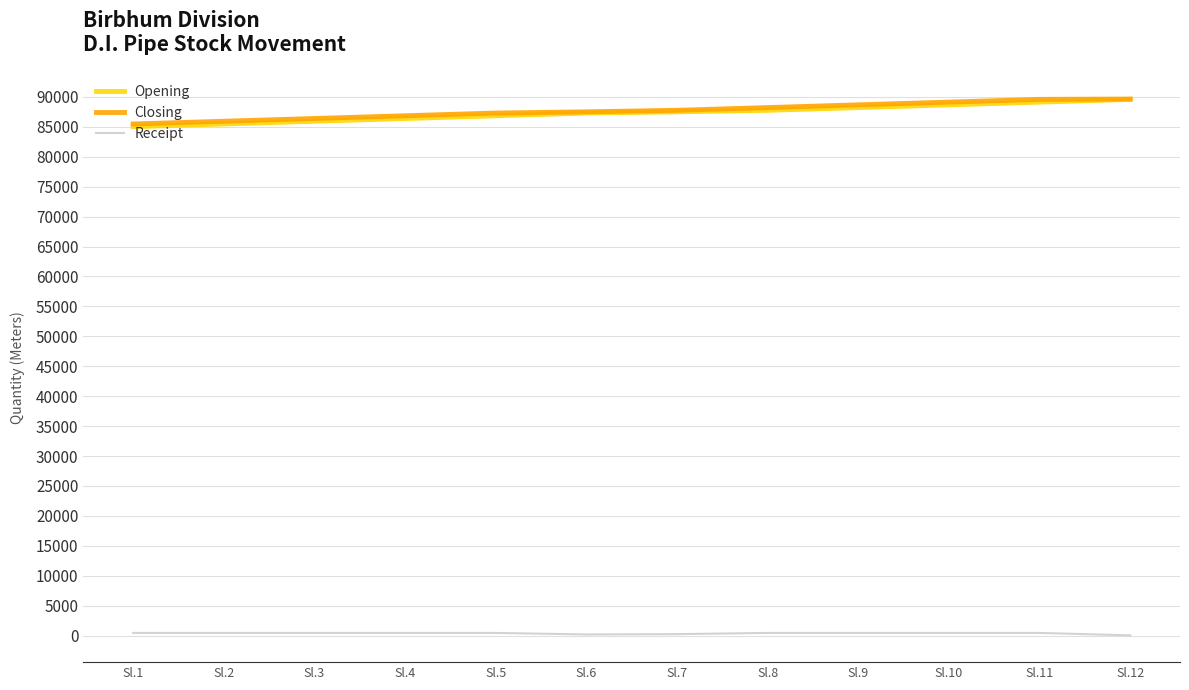

Is the value of Opening at Sl.5 greater than the value of Receipt at Sl.2?

Yes